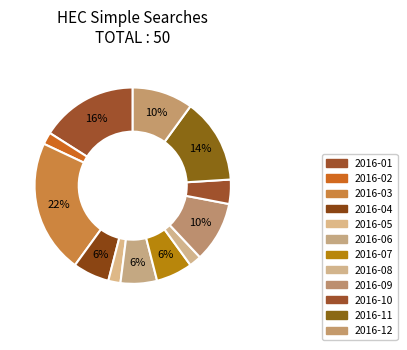

Rank the categories by value from lowest to highest.

2016-02, 2016-05, 2016-08, 2016-10, 2016-04, 2016-06, 2016-07, 2016-09, 2016-12, 2016-11, 2016-01, 2016-03